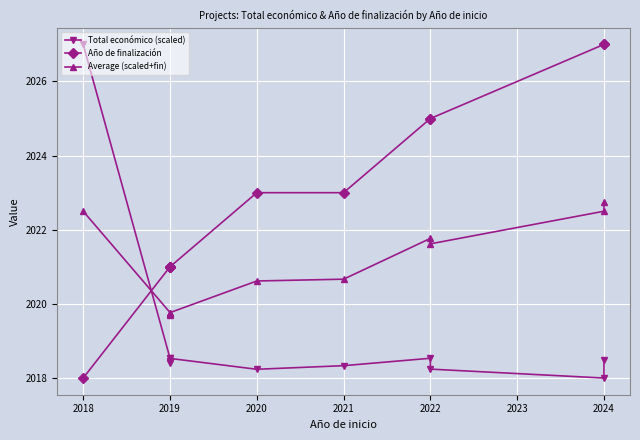

True or false: Año de finalización and Average (scaled+fin) cross at least once.

True